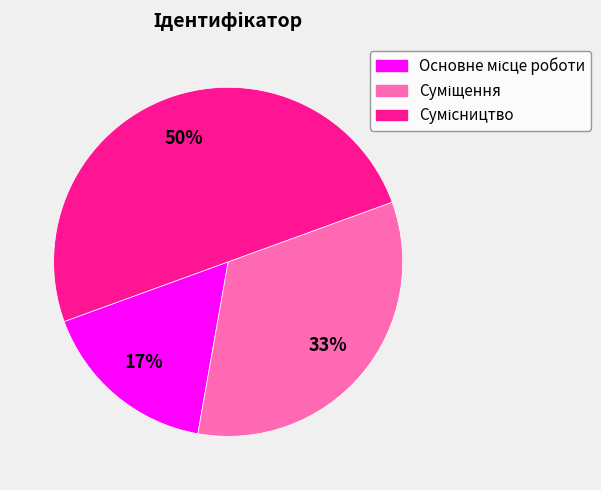

To the nearest percent, what is the difference between the largest and smallest slice percentages?

33%